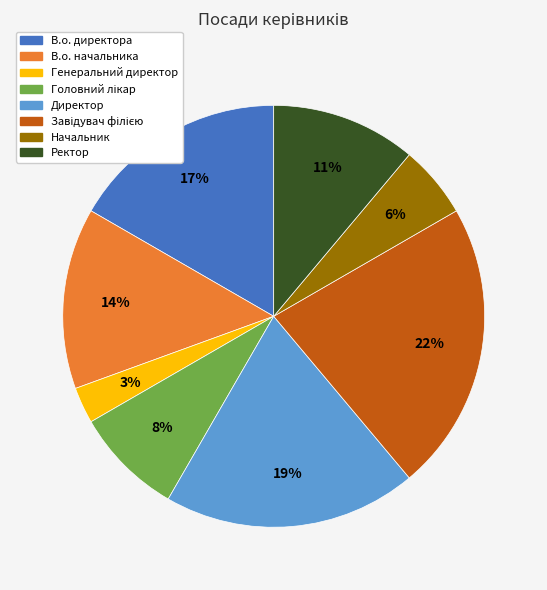

The Директор slice represents 32% of the pie. True or false?

False